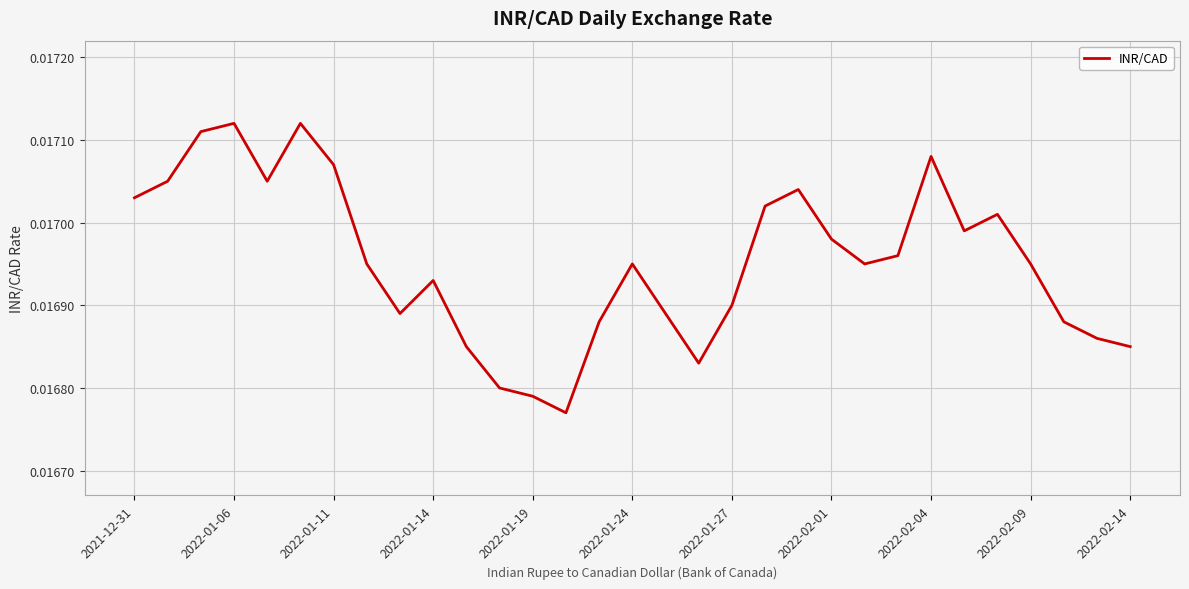

Is this an area chart (filled region under the line)?

No